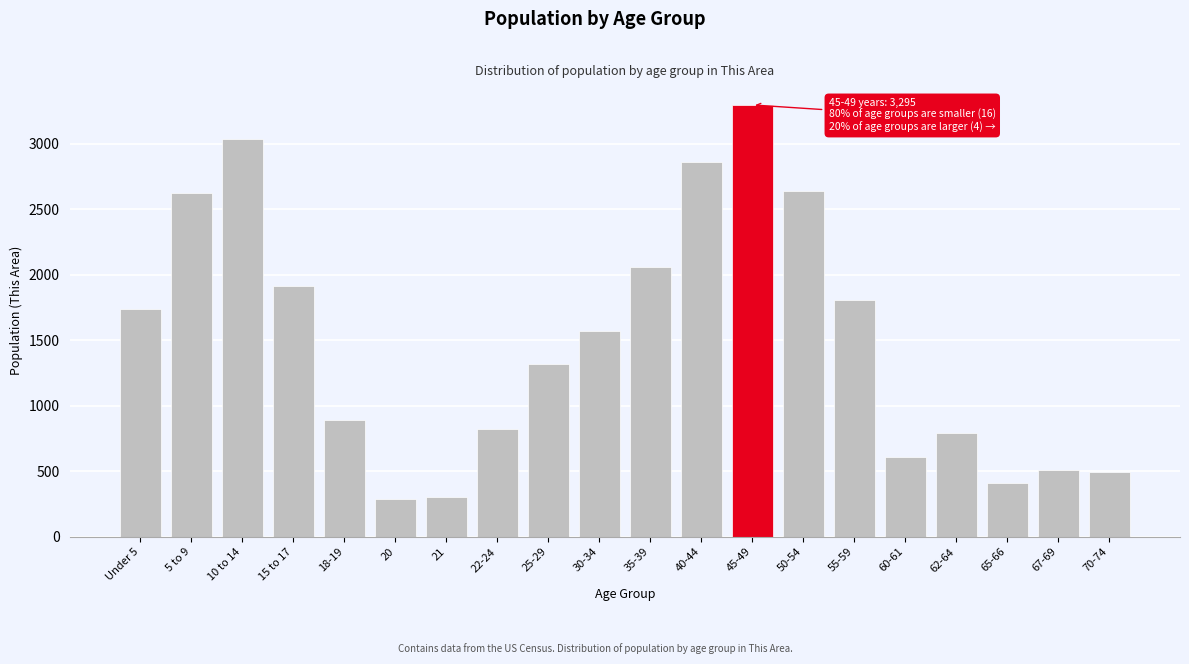

What is the label of the 7th bar from the right?

50-54